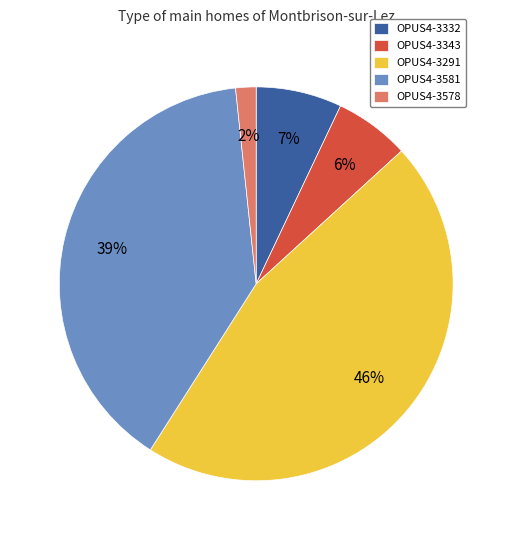

Which slice is the smallest?

OPUS4-3578